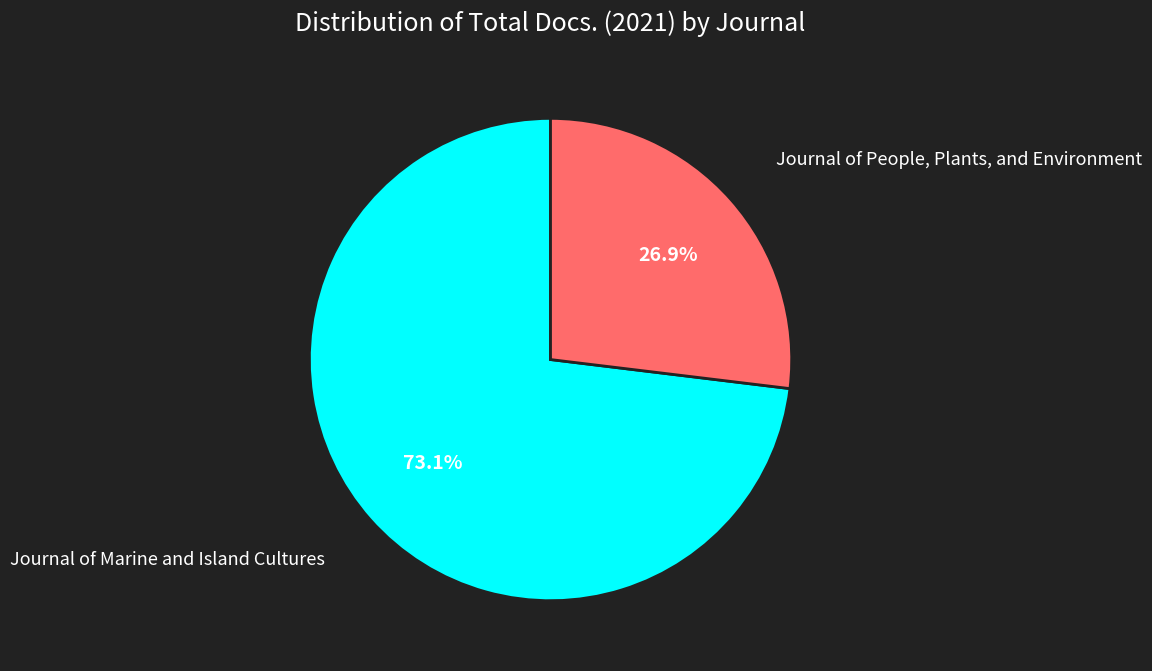

To the nearest percent, what is the average slice percentage?

50%